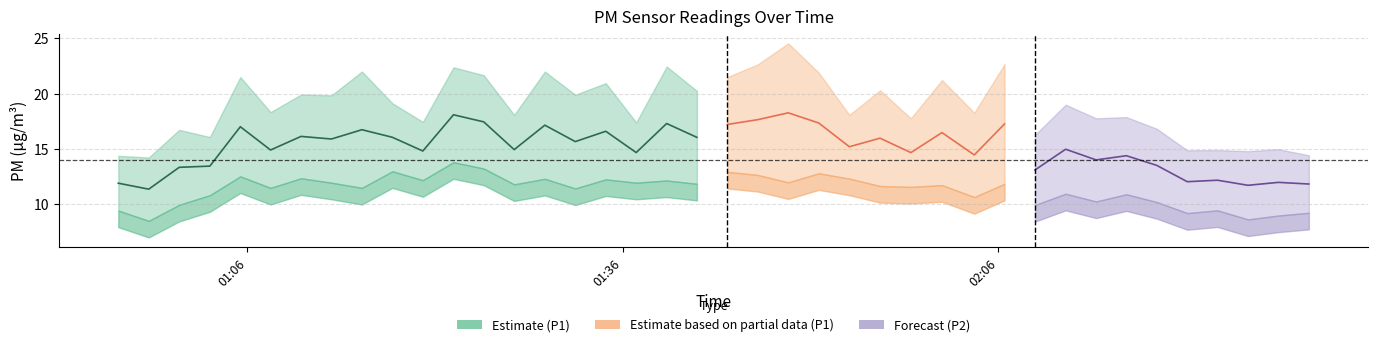

At which label is P2 closest to 11?

31